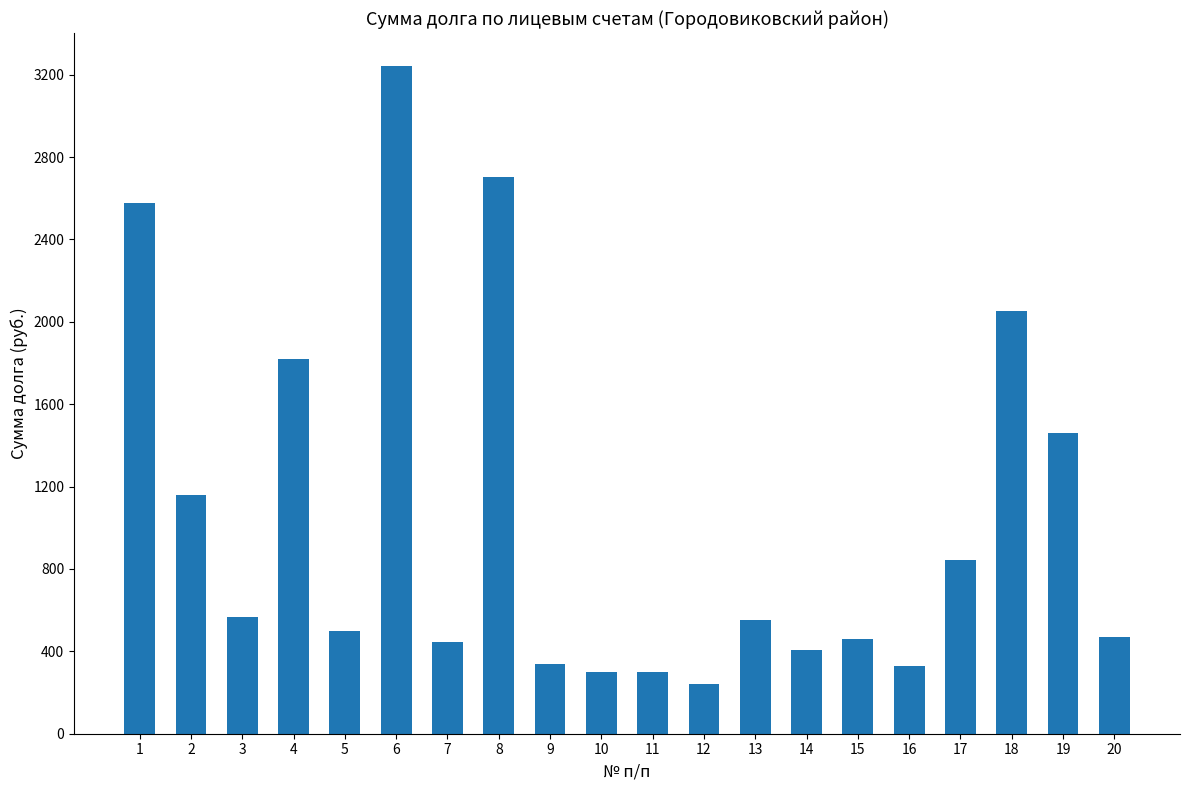

What is the sum of all values?

20769.3